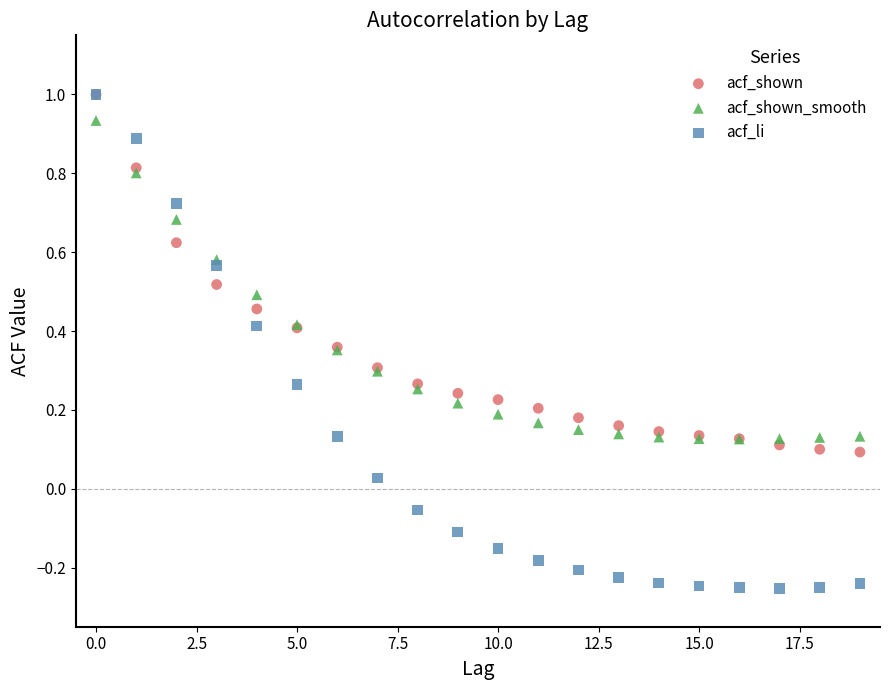

What are all the series names shown in the legend?

acf_shown, acf_shown_smooth, acf_li